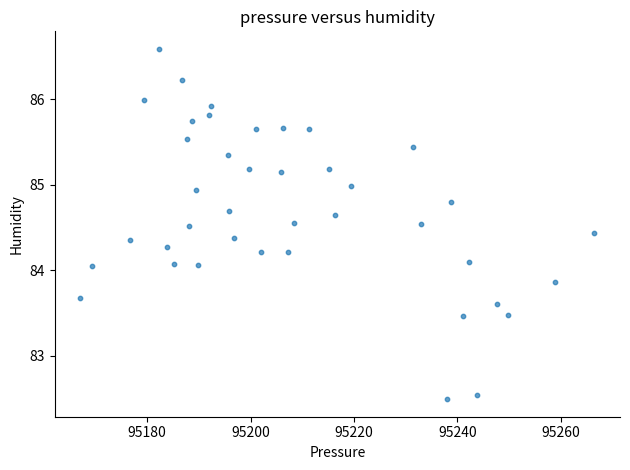

What is the range of Y values (max minus min)?

4.1